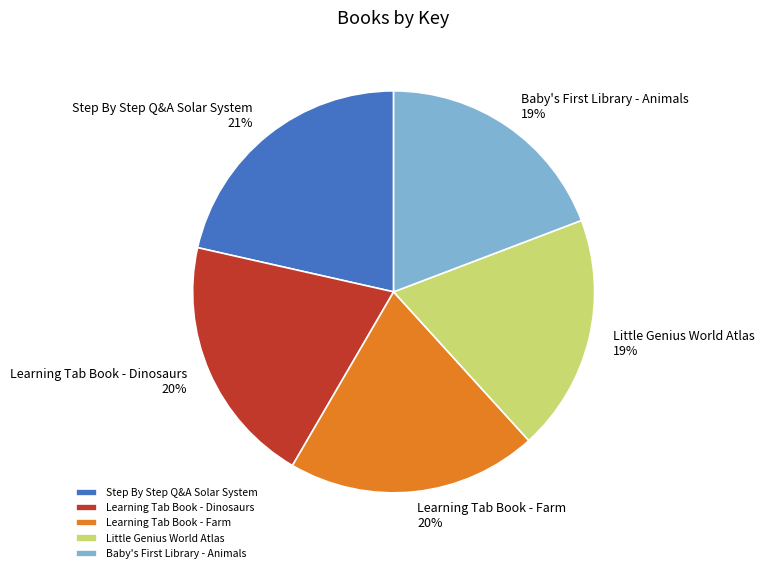

How many slices are in this pie chart?

5